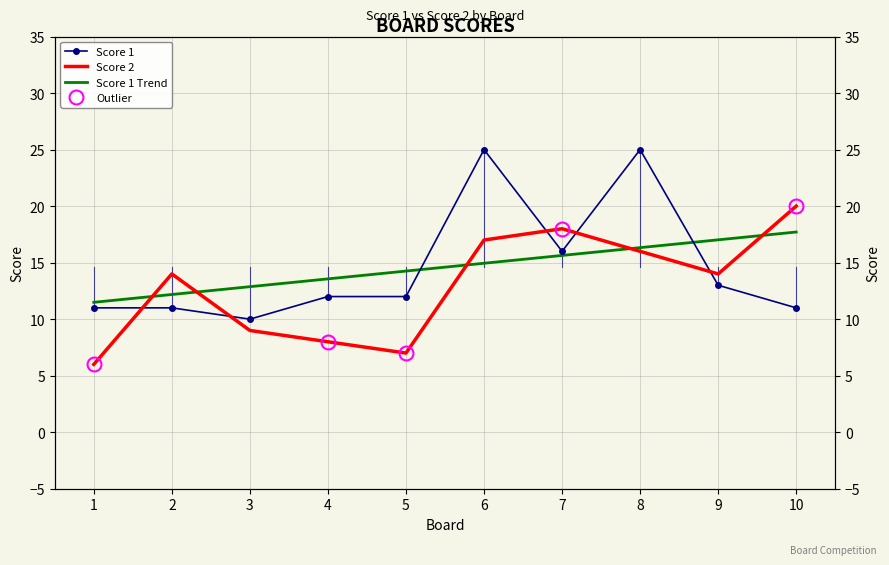

At which label does Score 1 Trend first exceed 14?

5